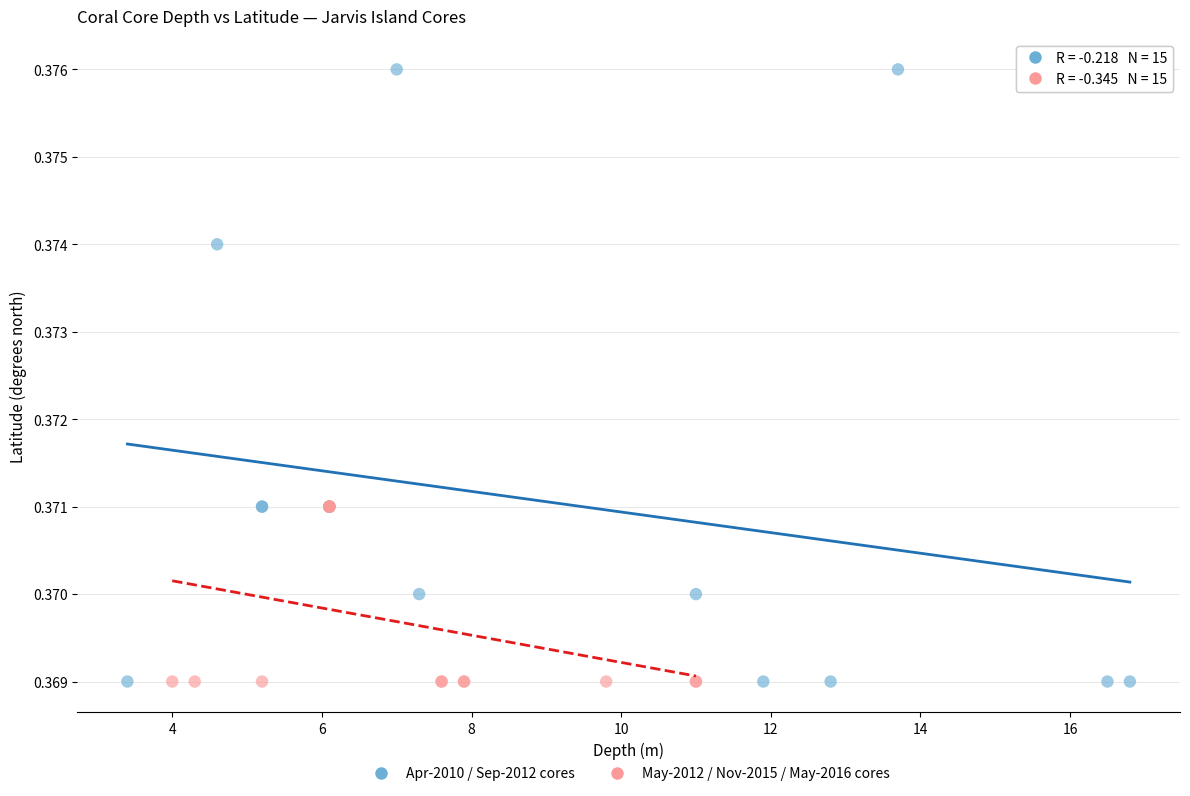

Which series has the largest Y range (max minus min)?

Apr-2010 / Sep-2012 cores